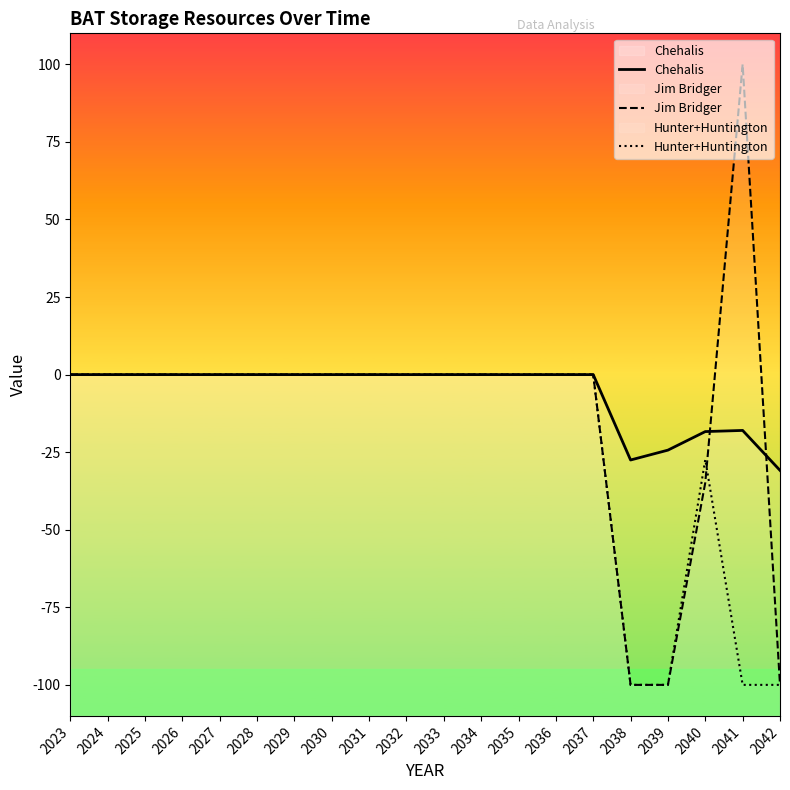

Which series has the largest range (max minus min)?

Jim Bridger